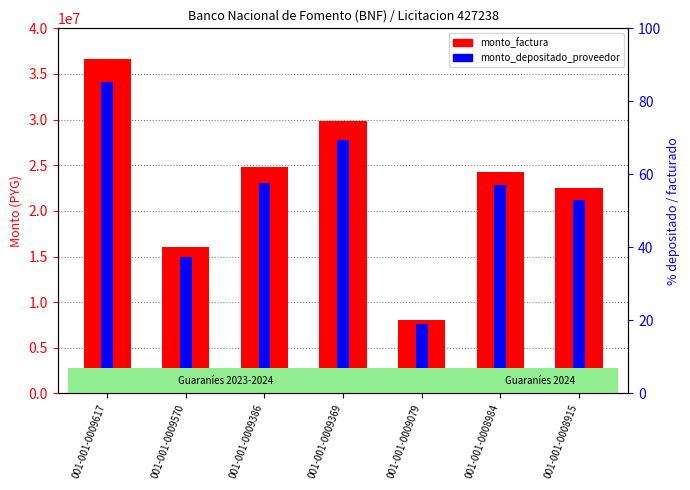

At which label does monto_depositado_proveedor first exceed 22810941?

001-001-0009617